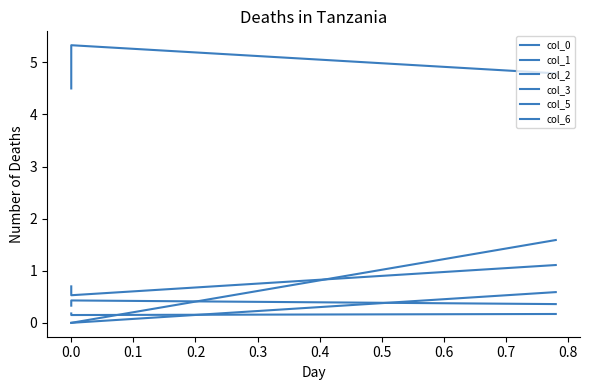

What is the difference between the maximum and minimum values in the col_3 series?

0.6